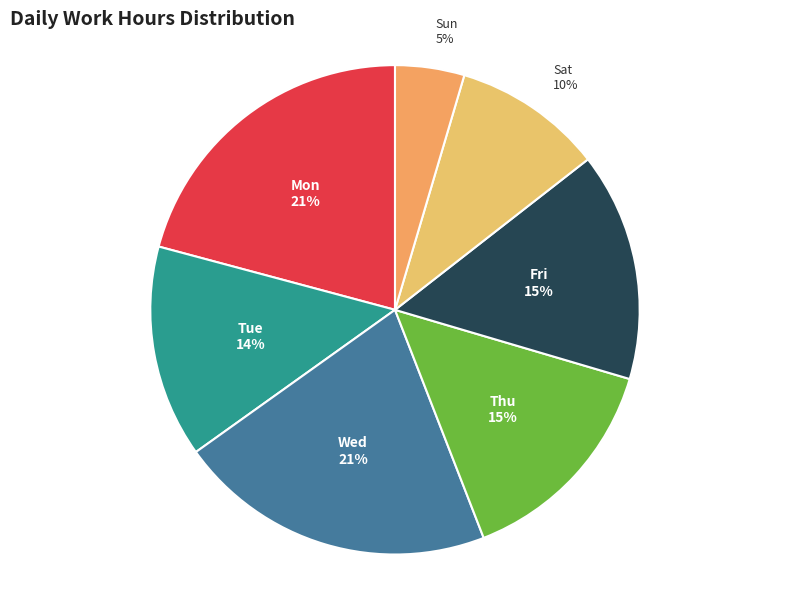

Count the number of slices in the pie.

7